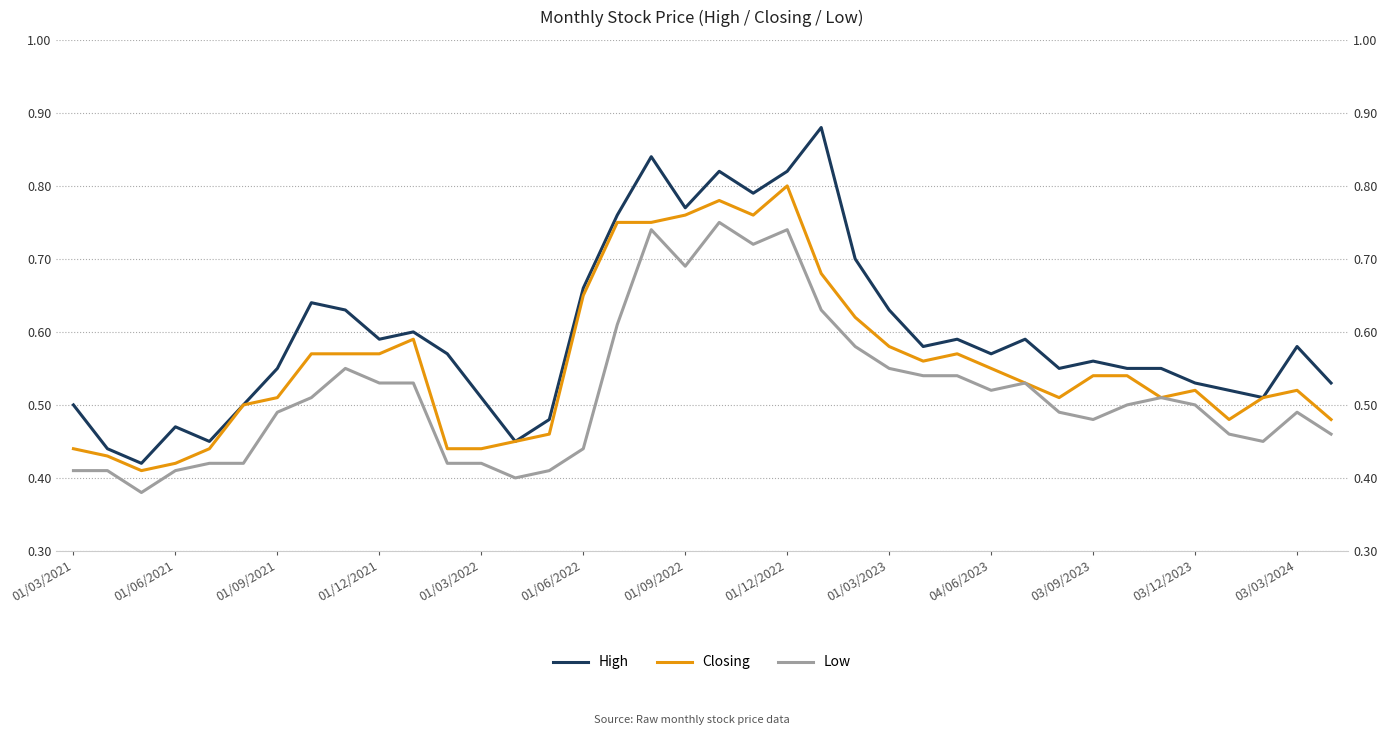

True or false: Low and High cross at least once.

False